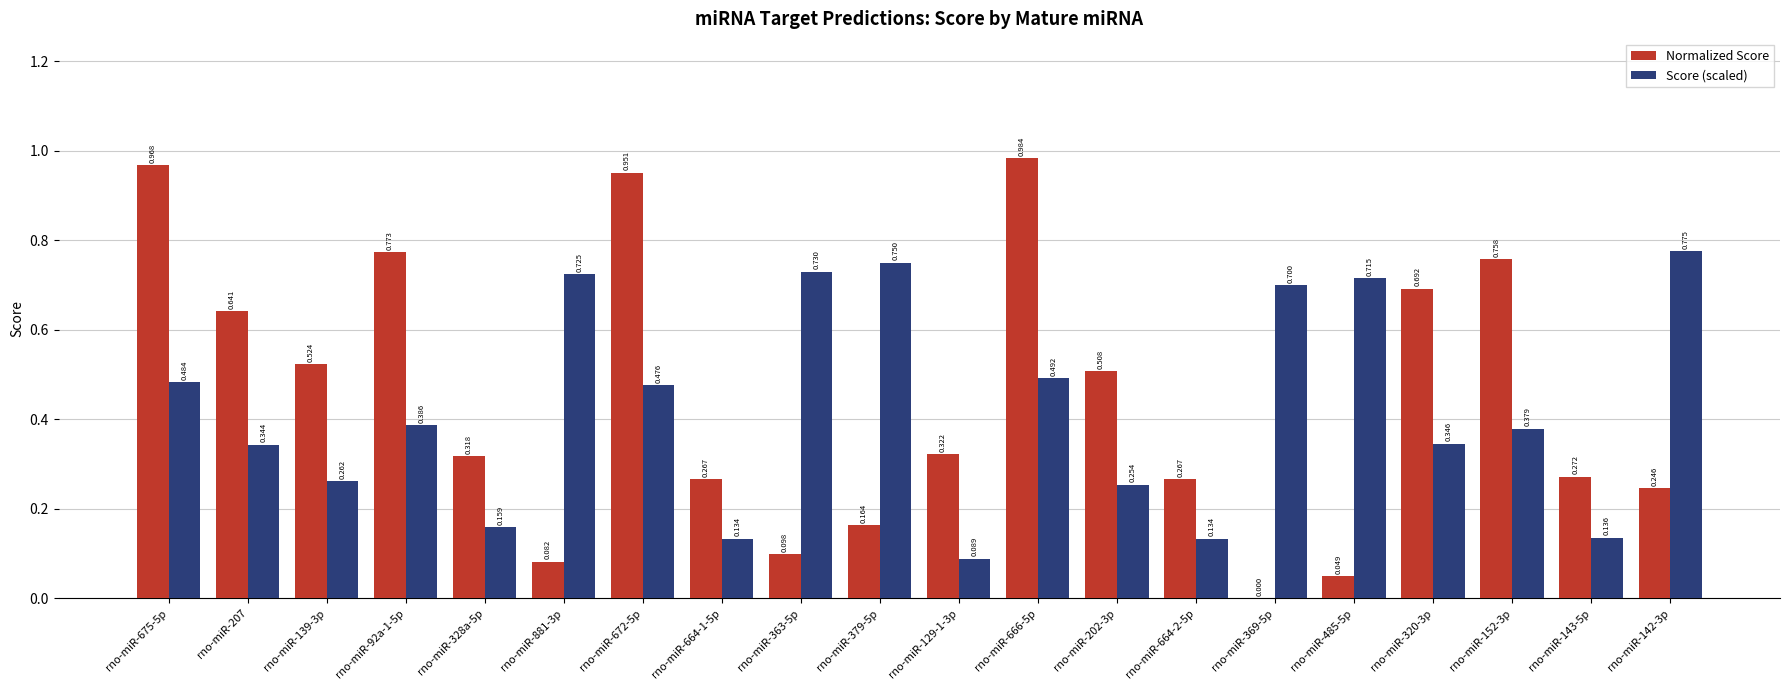

Is the value of Normalized Score at rno-miR-142-3p greater than the value of Score (scaled) at rno-miR-675-5p?

No